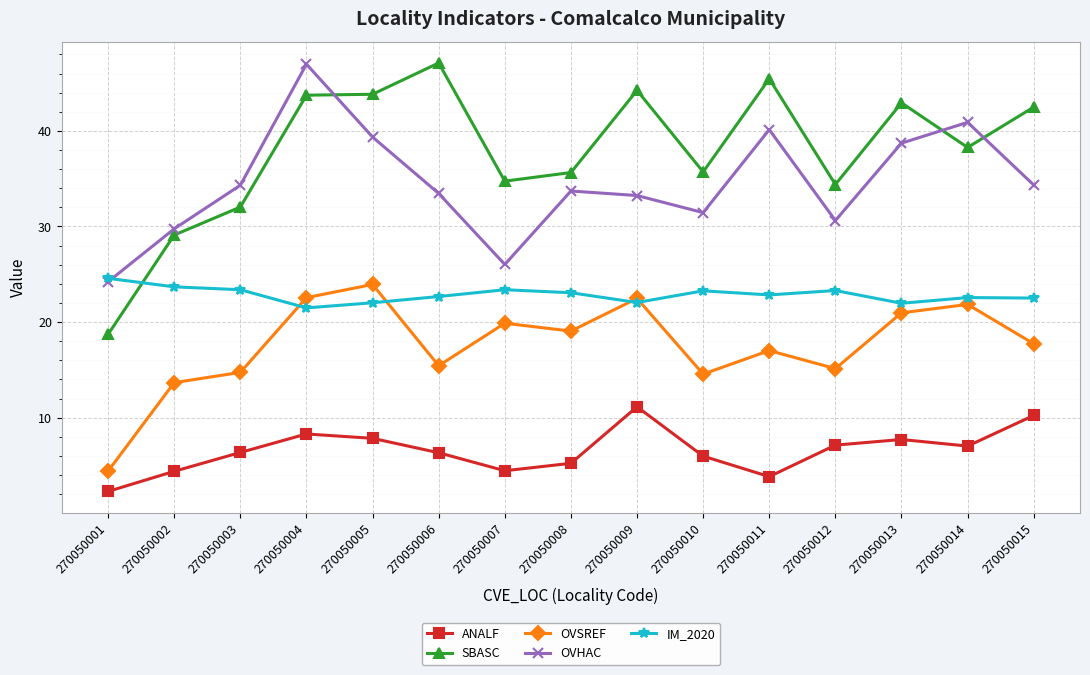

Which series has the widest spread of values?

SBASC